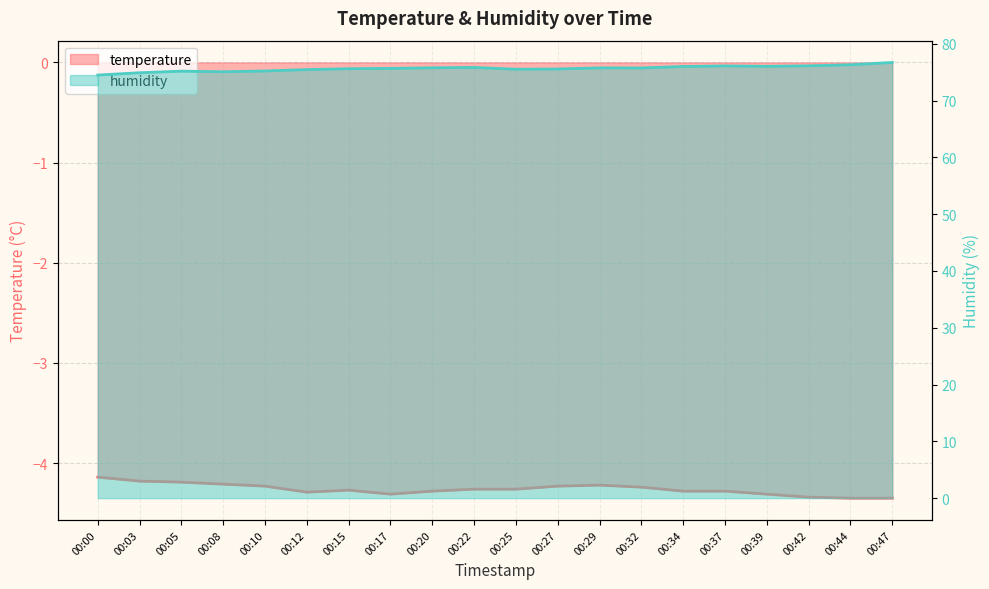

Reading left to right, list all the values displayed in this chart.

temperature: 00:00=-4.1	00:03=-4.2	00:05=-4.2	00:08=-4.2	00:10=-4.2	00:12=-4.3	00:15=-4.3	00:17=-4.3	00:20=-4.3	00:22=-4.3	00:25=-4.3	00:27=-4.2	00:29=-4.2	00:32=-4.2	00:34=-4.3	00:37=-4.3	00:39=-4.3	00:42=-4.3	00:44=-4.3	00:47=-4.3
humidity: 00:00=74.5	00:03=74.9	00:05=75.2	00:08=75.1	00:10=75.2	00:12=75.5	00:15=75.6	00:17=75.7	00:20=75.8	00:22=75.8	00:25=75.5	00:27=75.6	00:29=75.8	00:32=75.8	00:34=76.0	00:37=76.1	00:39=76.0	00:42=76.1	00:44=76.3	00:47=76.7